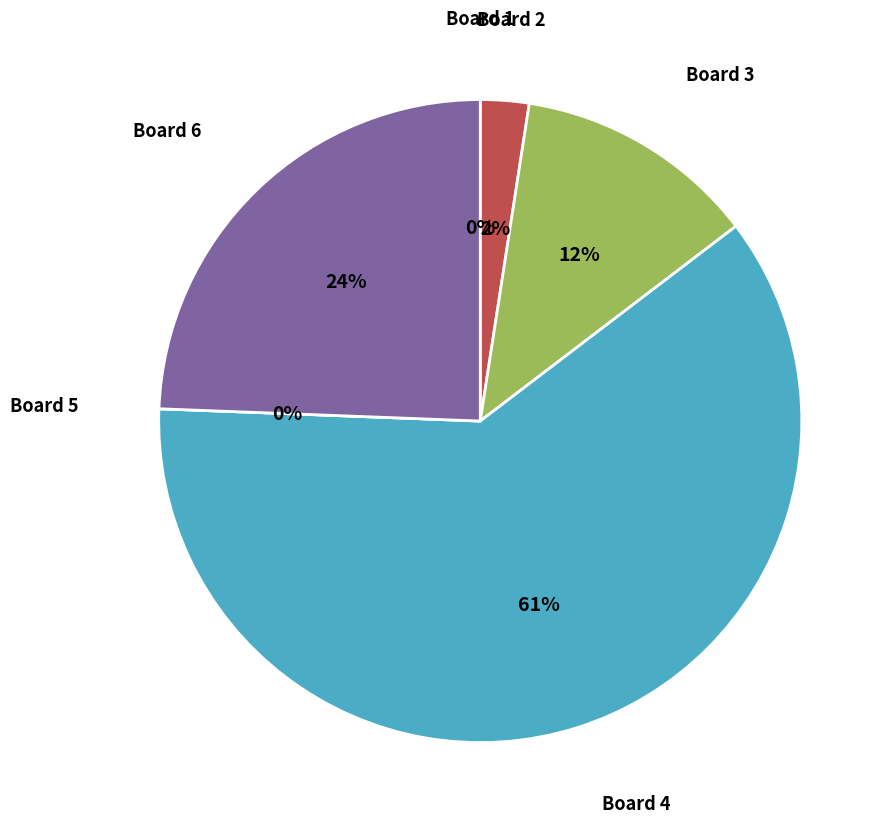

The Board 3 slice represents 1% of the pie. True or false?

False